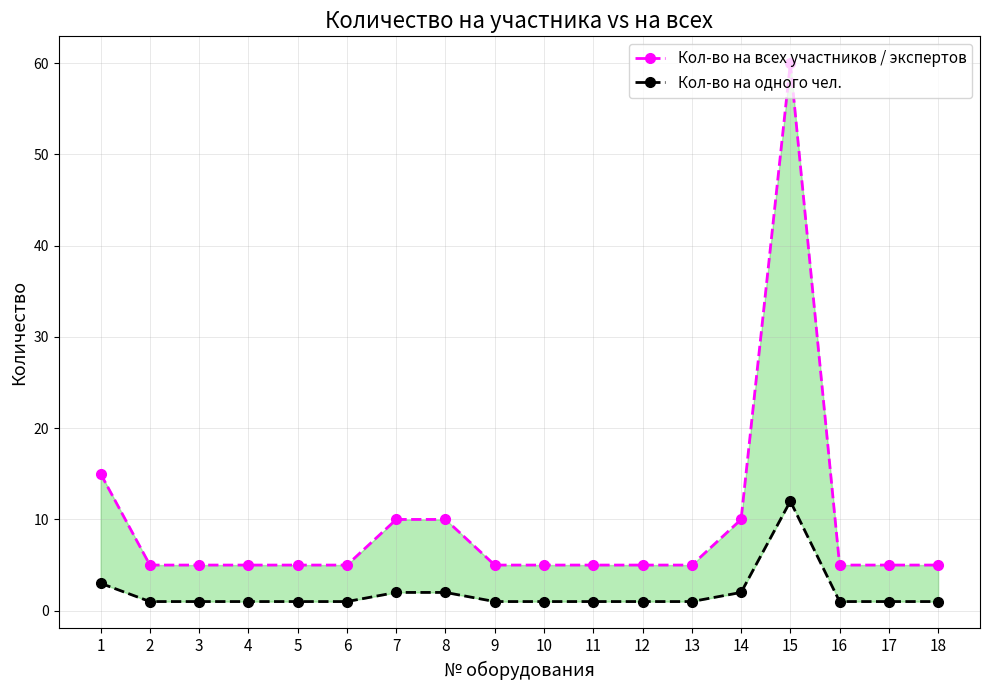

At which category does Кол-во на всех участников / экспертов reach its first local peak?

15